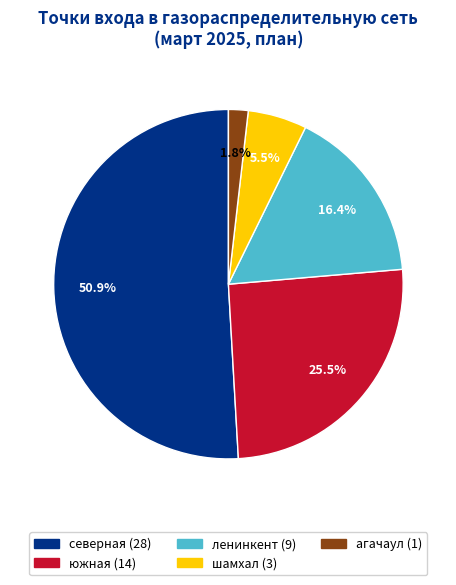

Does any single category account for the majority?

Yes